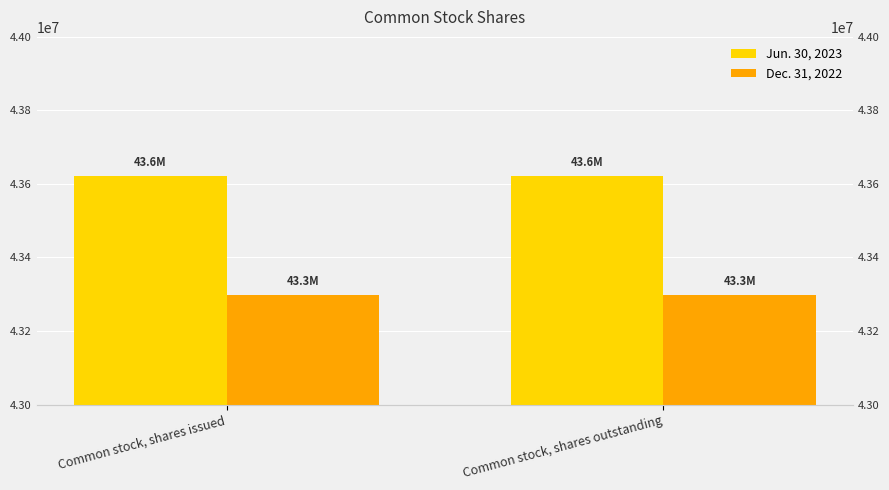

At how many categories does at least one series exceed 43620834?

2